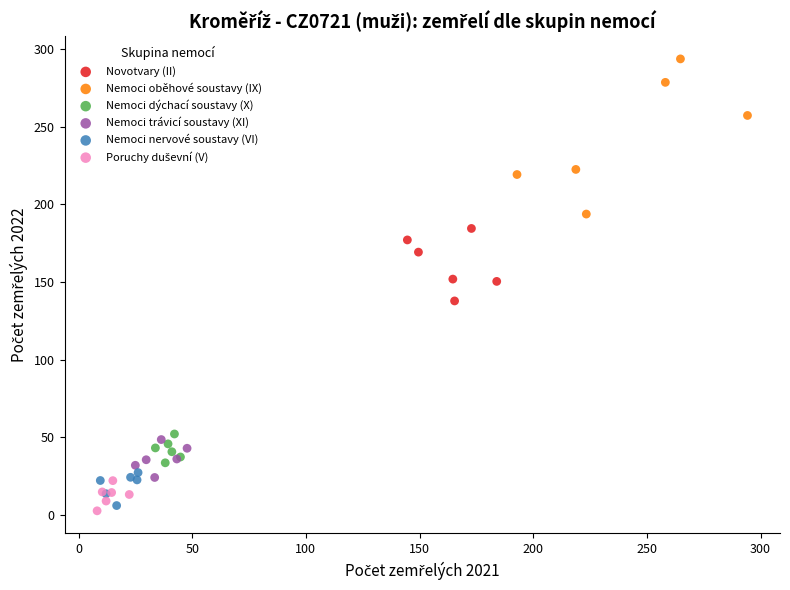

Which series reaches the maximum Y coordinate?

Nemoci oběhové soustavy (IX)